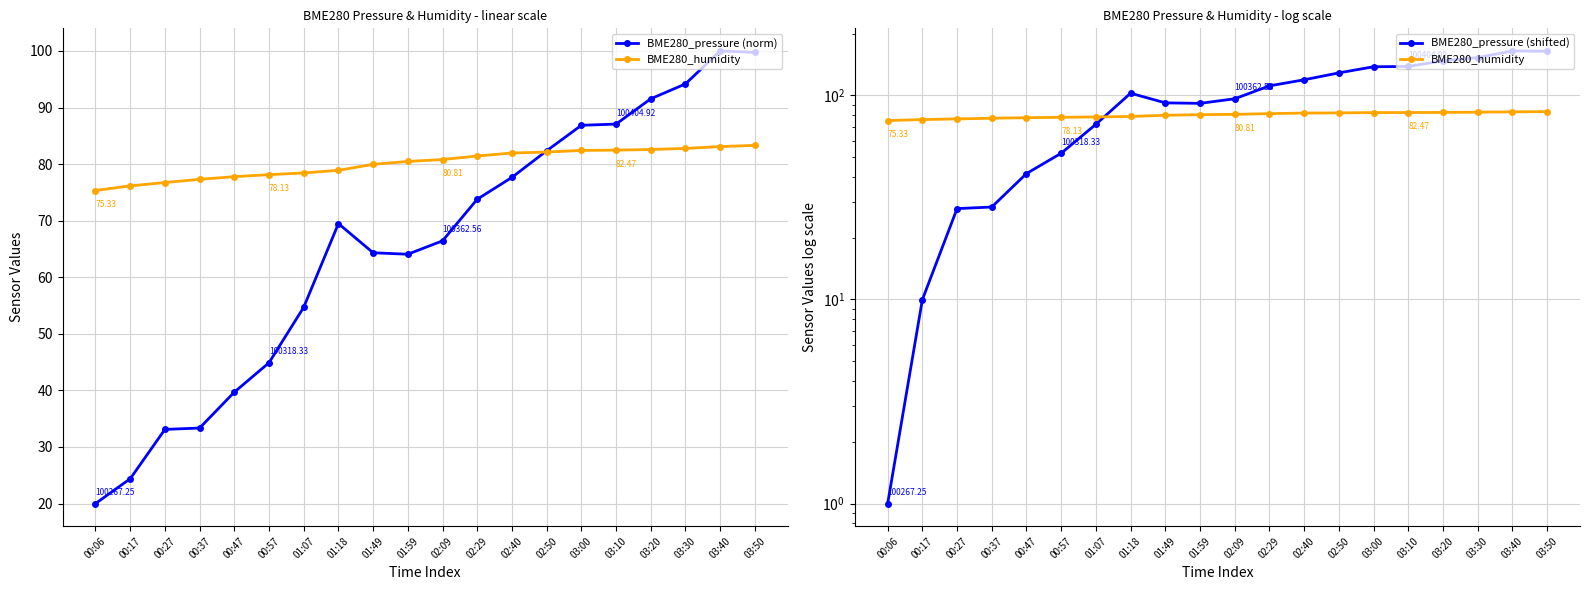

List the series in order of their peak value, highest first.

BME280_pressure (shifted), BME280_pressure (norm), BME280_humidity